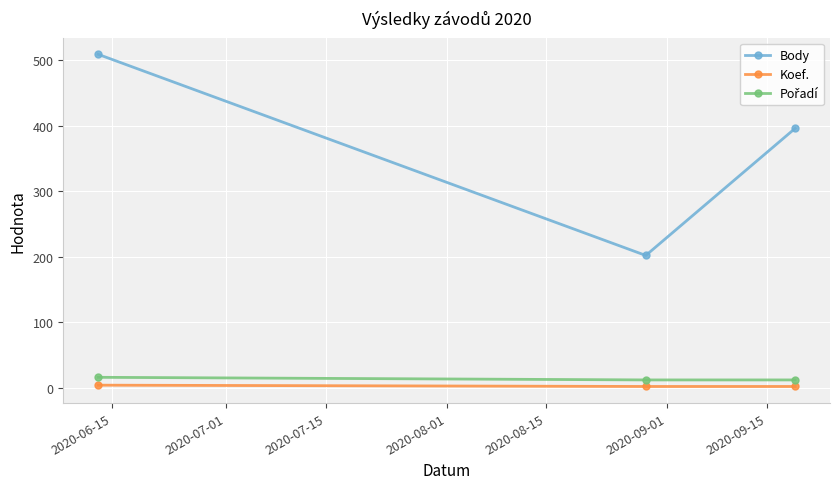

What is the greatest value displayed?

509